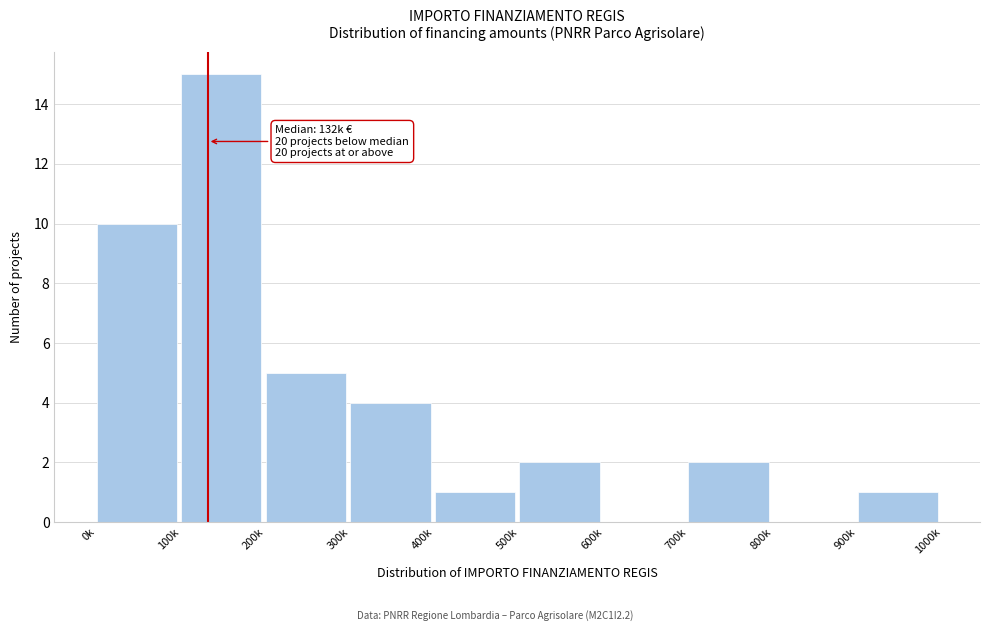

Reading left to right, list all the values displayed in this chart.

0k=10	100k=15	200k=5	300k=4	400k=1	500k=2	600k=0	700k=2	800k=0	900k=1